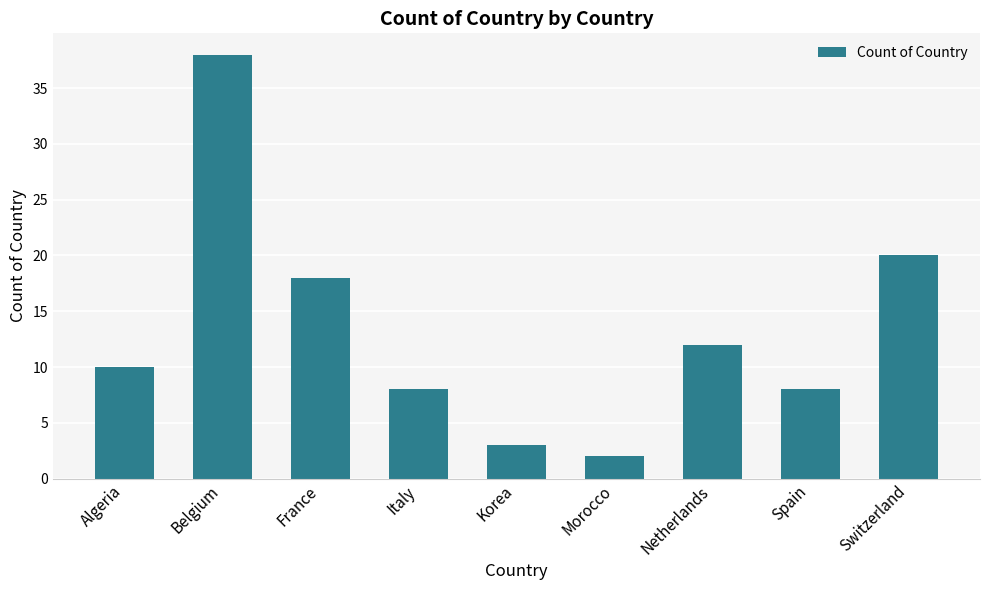

What is the minimum value shown in the chart?

2